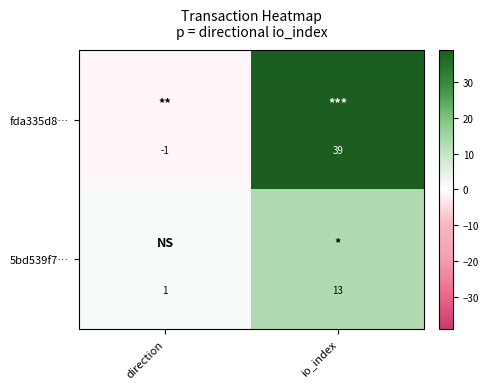

Is the value of fda335d8… at direction greater than the value of 5bd539f7… at direction?

No